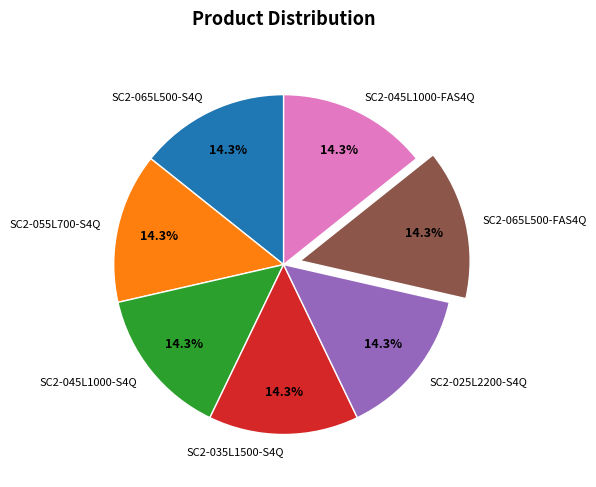

How much of the chart is everything except SC2-035L1500-S4Q?

85.7%